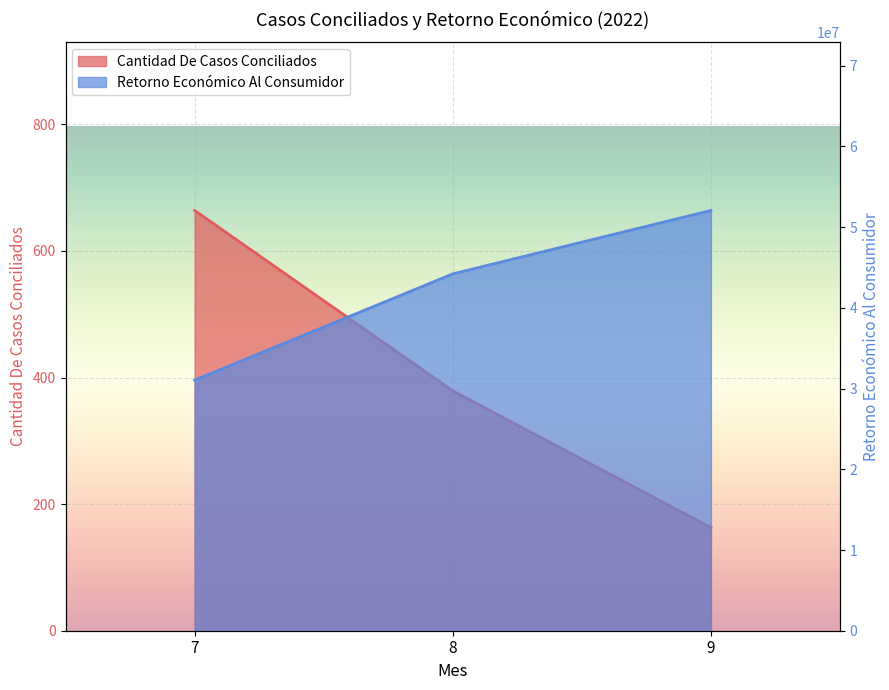

At which category is the sum across all series the highest?

9